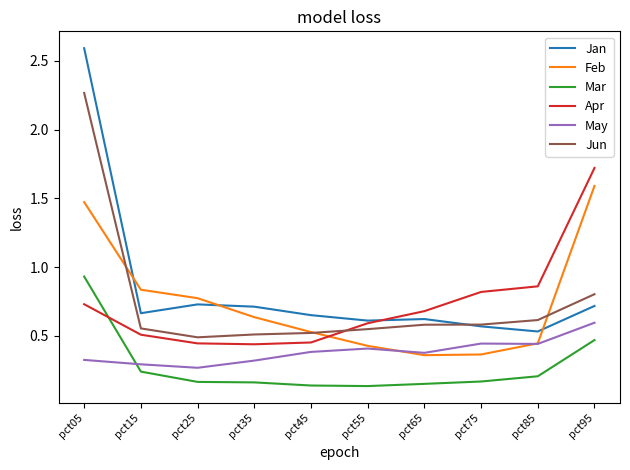

What is the difference between the maximum and second lowest values in the Jun series?

1.8